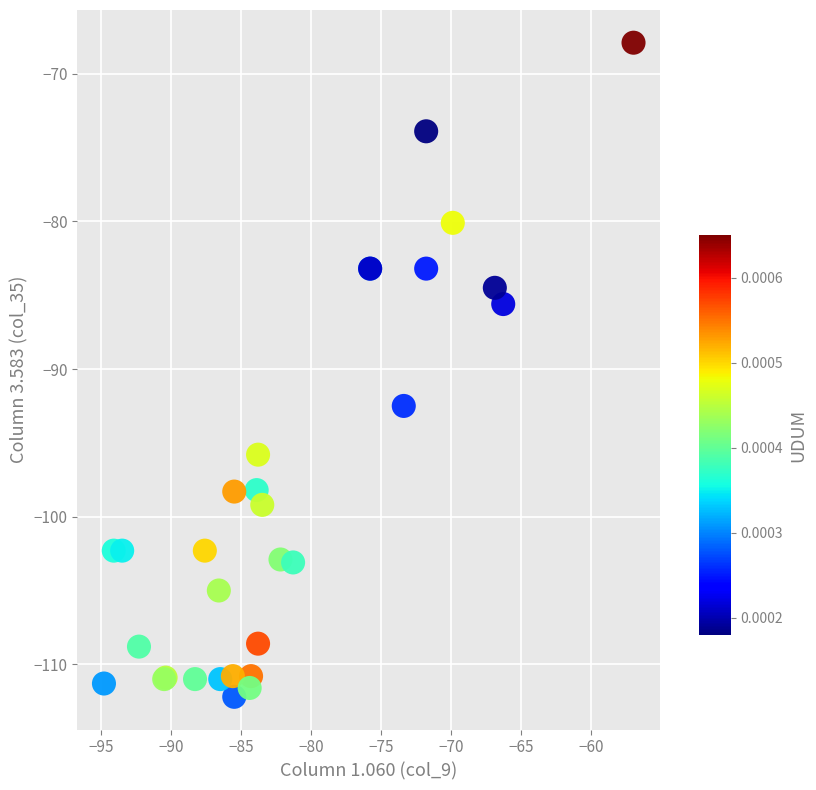

What Y value in the scatter plot is closest to -90?

-92.5